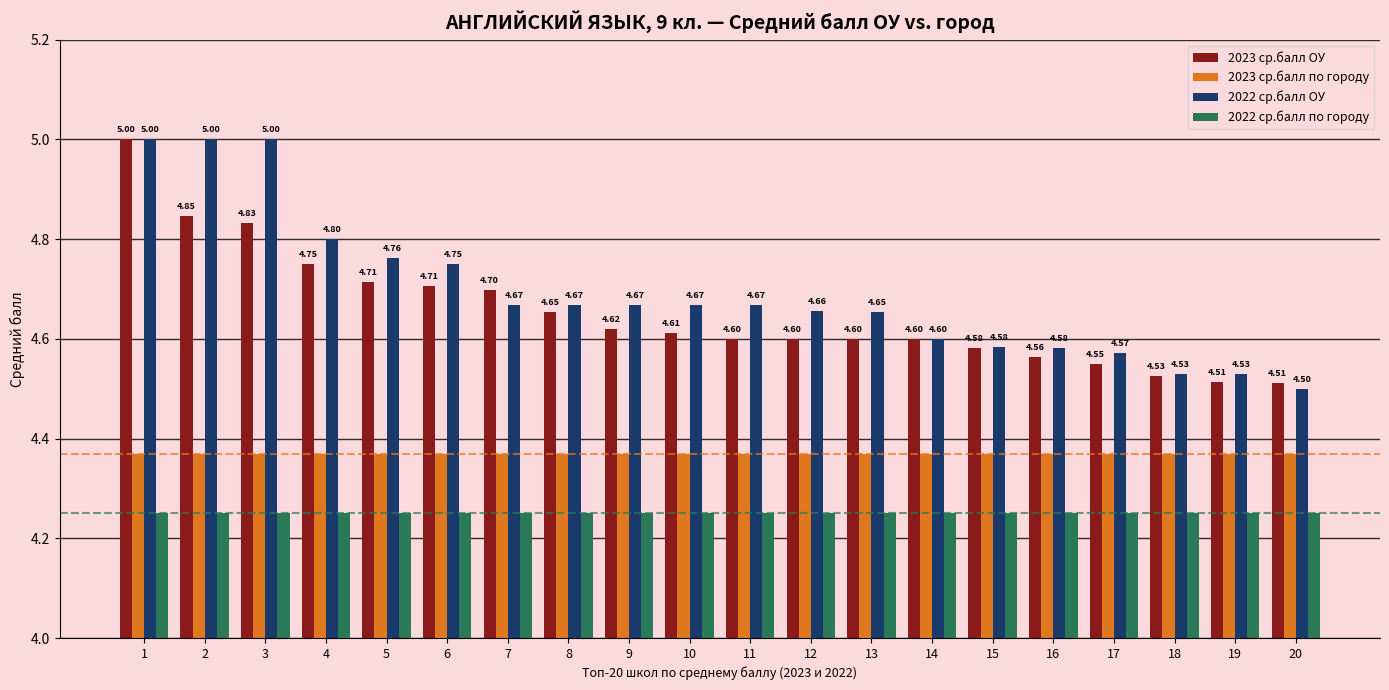

At which label is 2022 ср.балл ОУ closest to 4?

20